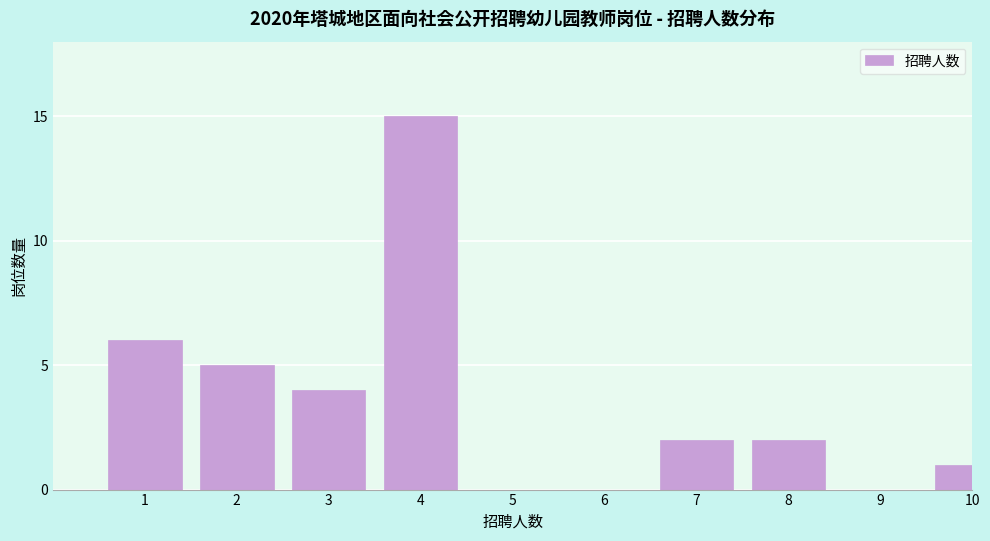

Reading right to left, transcribe all the data shown in this chart.

10=1	9=0	8=2	7=2	6=0	5=0	4=15	3=4	2=5	1=6